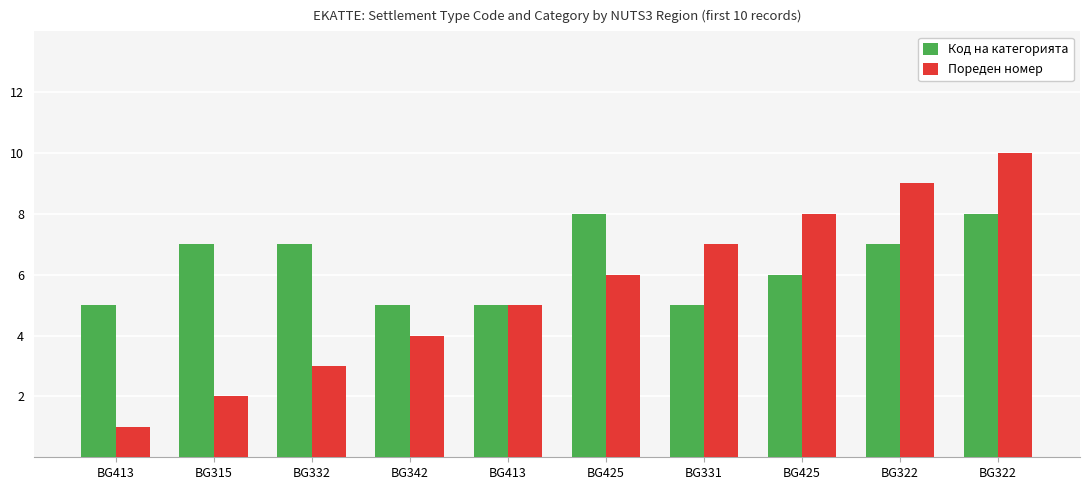

How many groups of bars are there?

10